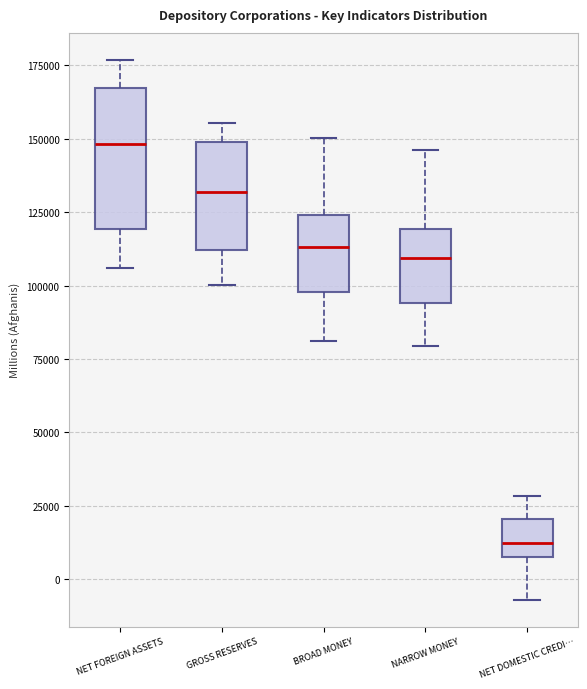

Comparing the boxes themselves (not the whiskers), which one is the tallest?

NET FOREIGN ASSETS